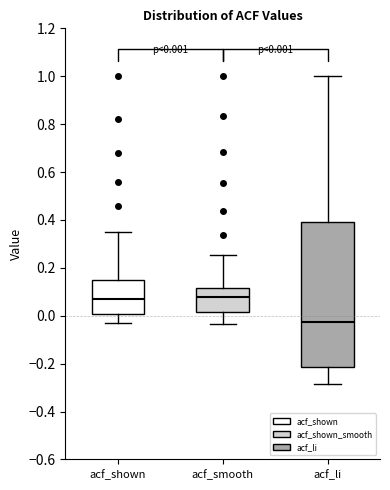

Which box is the tallest, from its lower edge to its upper edge?

acf_li